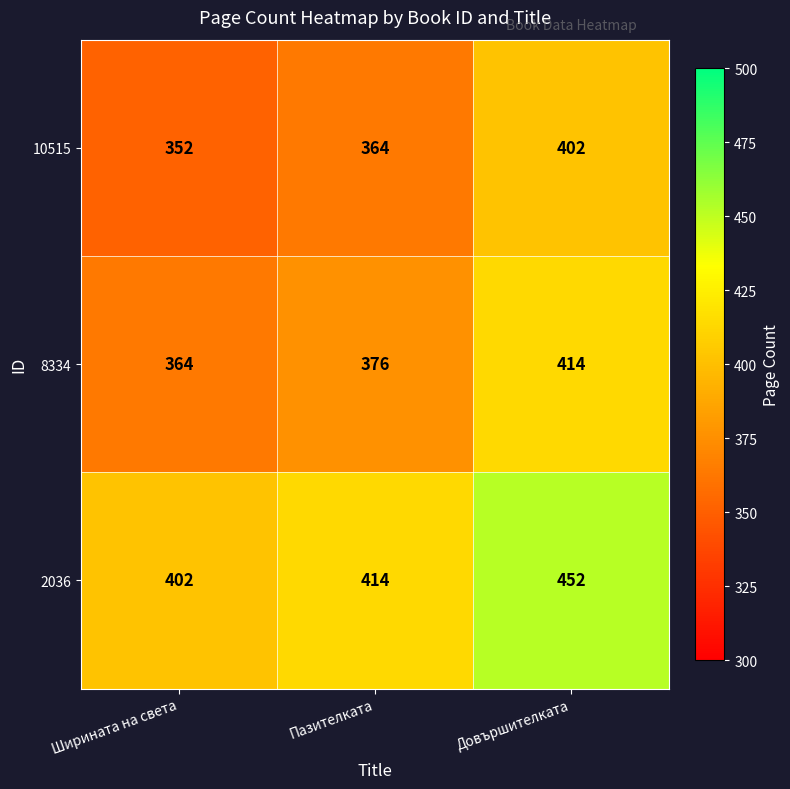

Rank the series by their average value, from highest to lowest.

2036, 8334, 10515